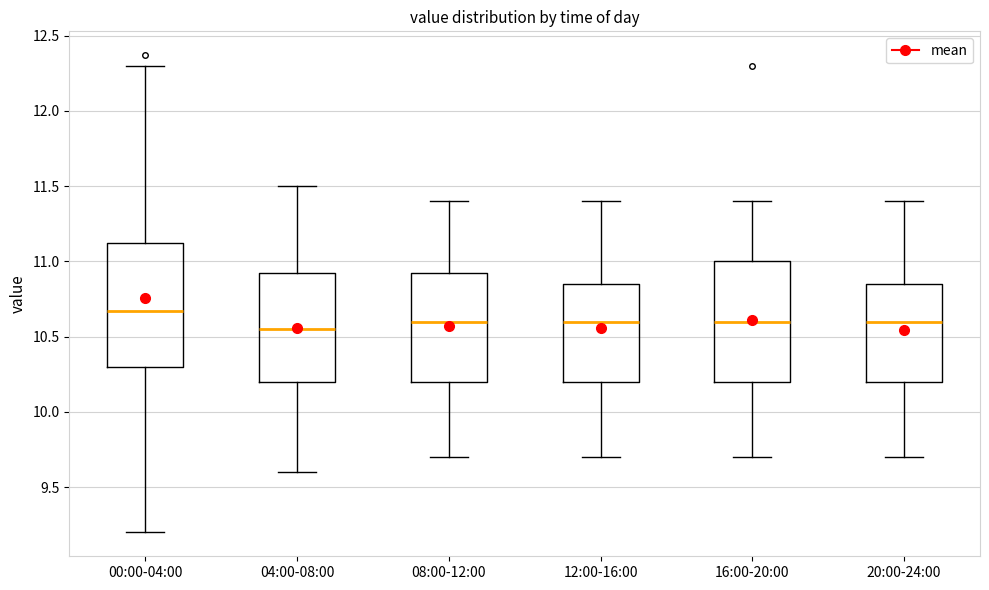

Reading left to right, read every box against the y-axis: the position of its median line, the range the box covers, and the ends of its whiskers. The values are not printed on the chart, so give them approximately, as read against the axis.

00:00-04:00: median 10.65, box 10.30 to 11.15, whiskers 9.20 to 12.30
04:00-08:00: median 10.55, box 10.20 to 10.95, whiskers 9.60 to 11.50
08:00-12:00: median 10.60, box 10.20 to 10.95, whiskers 9.70 to 11.40
12:00-16:00: median 10.60, box 10.20 to 10.85, whiskers 9.70 to 11.40
16:00-20:00: median 10.60, box 10.20 to 11.00, whiskers 9.70 to 11.40
20:00-24:00: median 10.60, box 10.20 to 10.85, whiskers 9.70 to 11.40